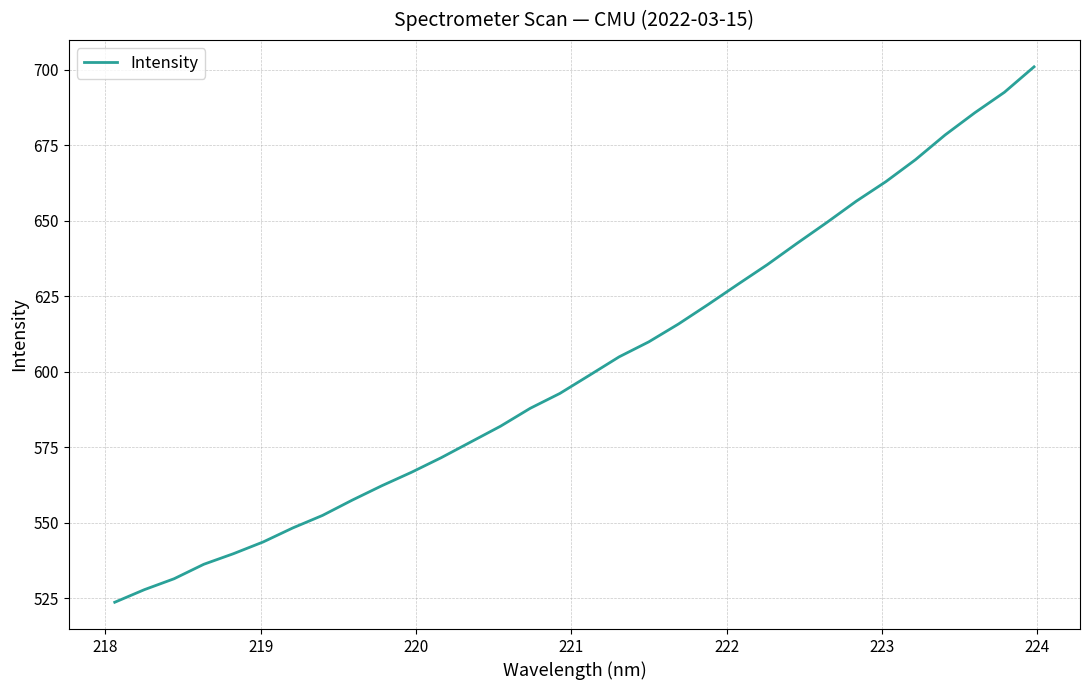

How many lines are shown in the chart?

1